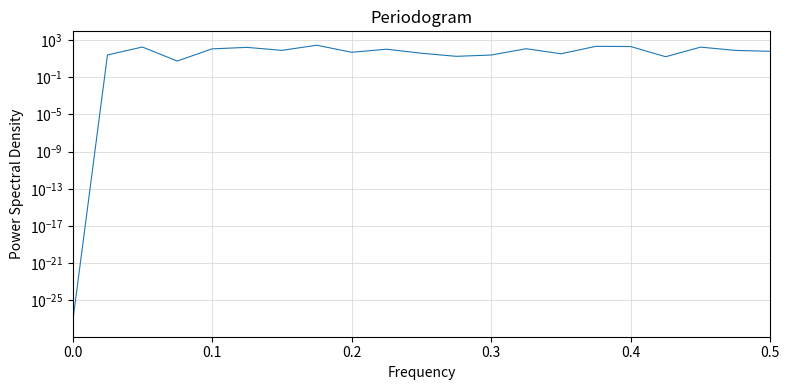

Does the chart display data point markers on the line(s)?

No